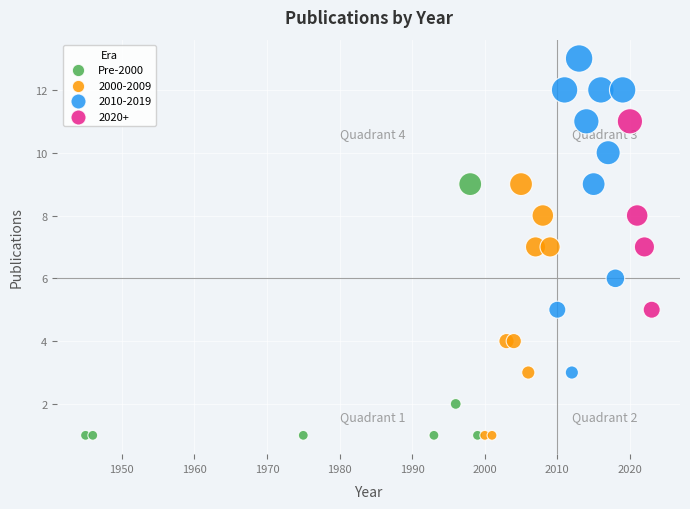

Which series has the widest spread of Y values?

2010-2019